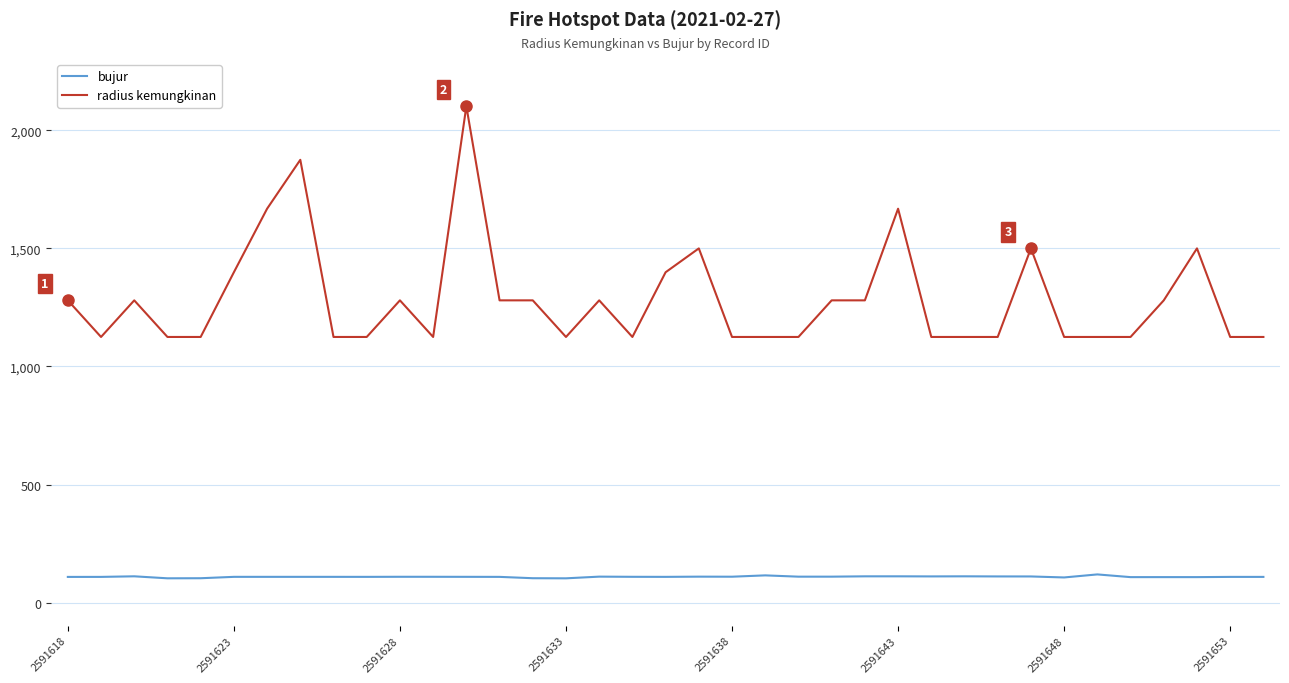

What is the maximum value shown in the chart?

2102.0